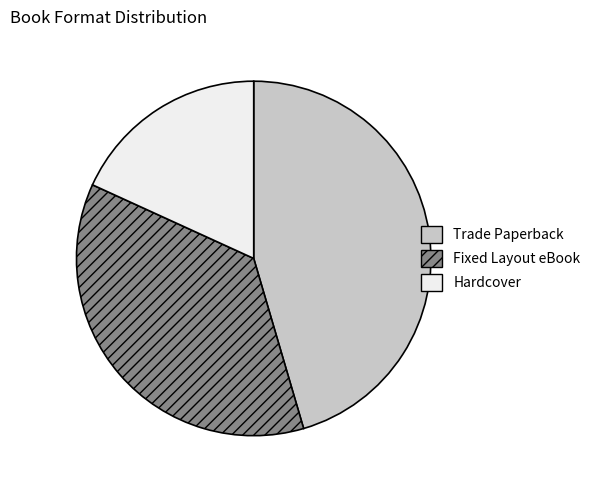

Does any single category account for the majority?

No